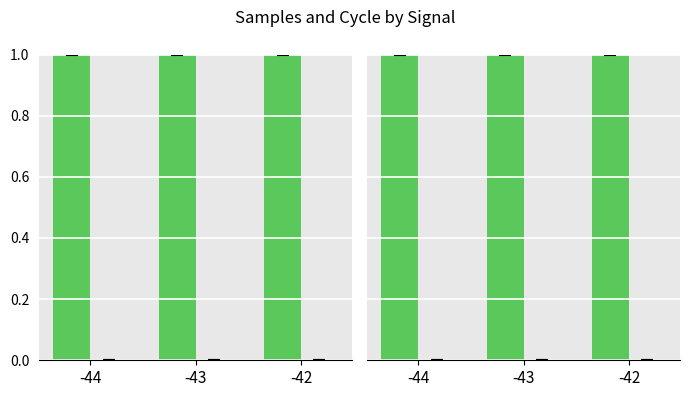

Reading left to right, what are all the values shown in this chart?

Samples: 1.0	1.0	1.0
Max_cycle: 0.0	0.0	0.0